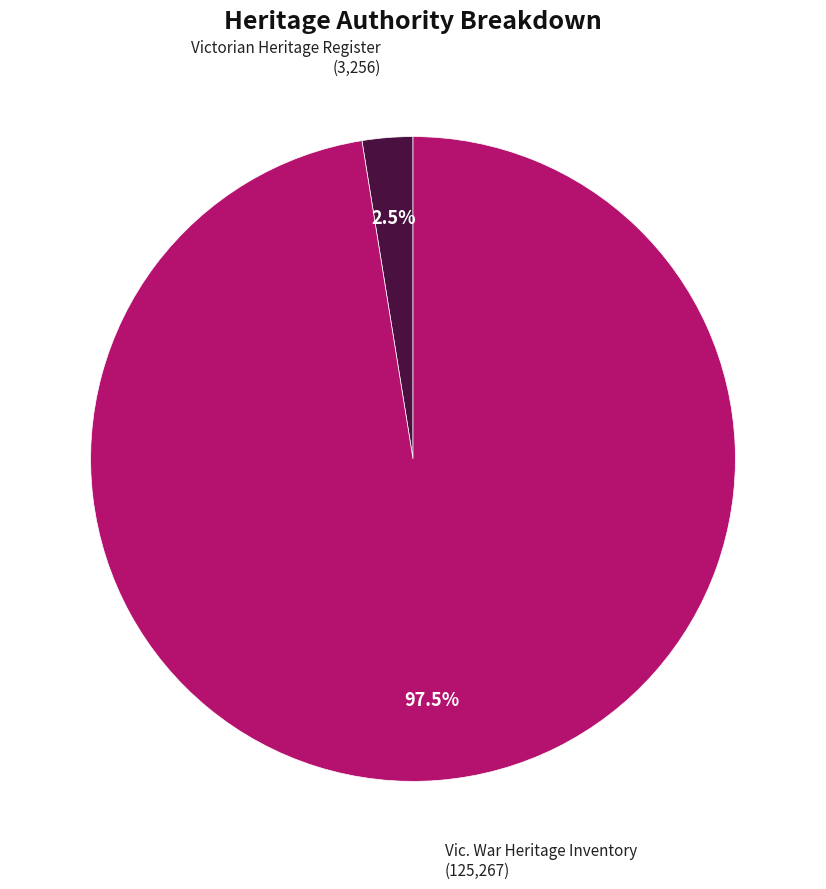

Count the number of slices in the pie.

2